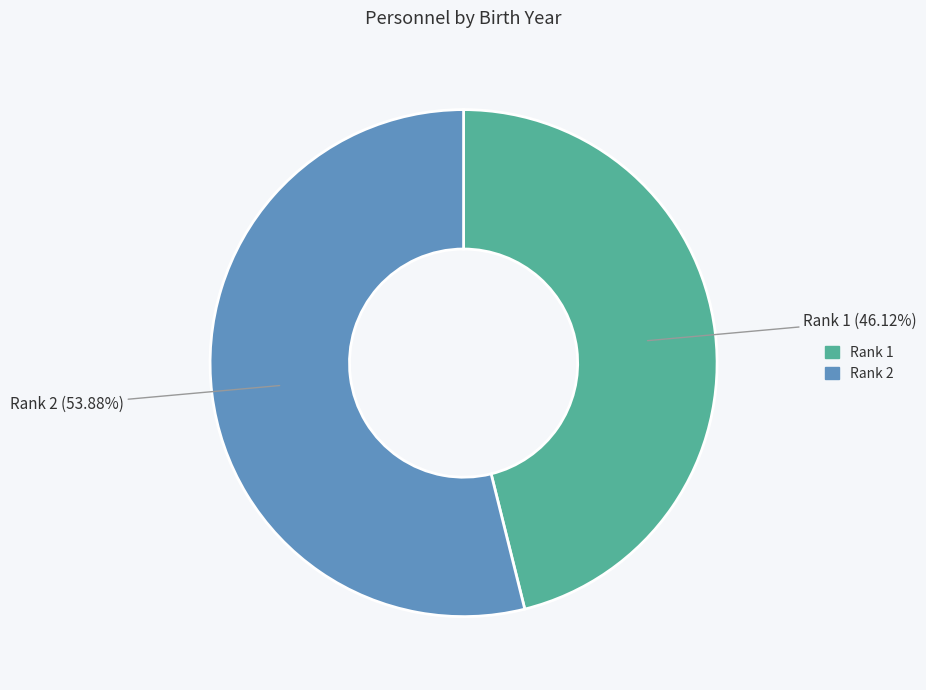

How many slices are in this pie chart?

2